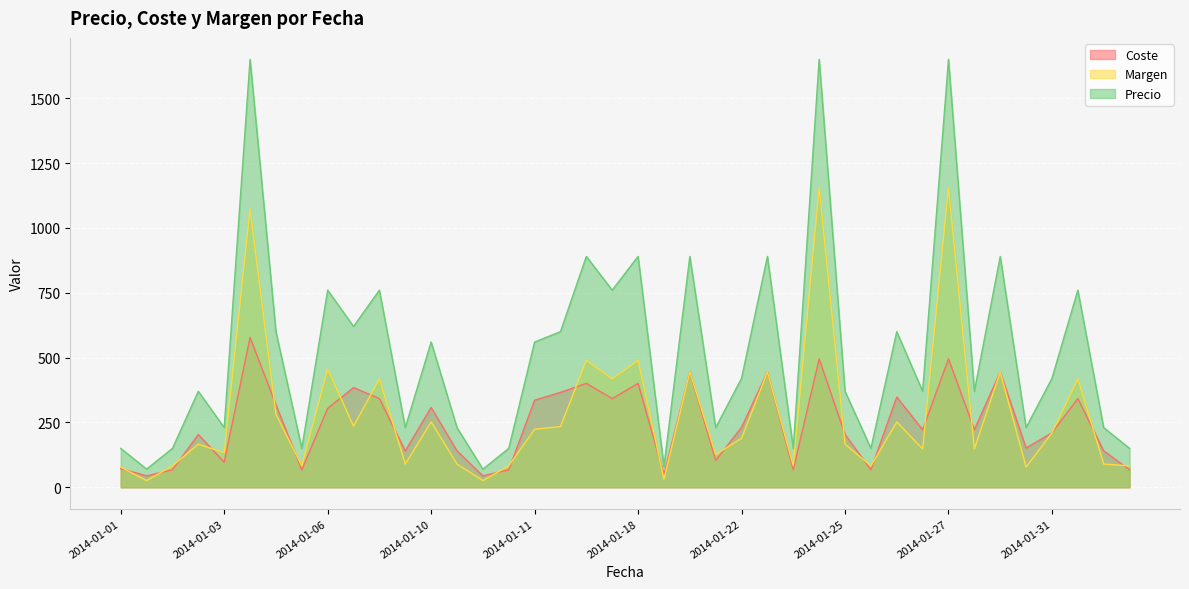

Reading left to right, transcribe all the data shown in this chart.

Coste: 72.0	44.1	67.5	203.5	96.6	577.5	318.0	67.5	304.0	384.4	342.0	140.3	308.0	140.3	44.1	67.5	336.0	366.0	400.5	342.0	400.5	48.8	445.0	103.5	231.0	445.0	67.5	495.0	203.5	67.5	348.0	222.0	495.0	222.0	445.0	151.8	210.0	342.0	140.3	67.5
Margen: 78.0	25.9	82.5	166.5	133.4	1072.5	282.0	82.5	456.0	235.6	418.0	89.7	252.0	89.7	25.9	82.5	224.0	234.0	489.5	418.0	489.5	31.2	445.0	126.5	189.0	445.0	82.5	1155.0	166.5	82.5	252.0	148.0	1155.0	148.0	445.0	78.2	210.0	418.0	89.7	82.5
Precio: 150.0	70.0	150.0	370.0	230.0	1650.0	600.0	150.0	760.0	620.0	760.0	230.0	560.0	230.0	70.0	150.0	560.0	600.0	890.0	760.0	890.0	80.0	890.0	230.0	420.0	890.0	150.0	1650.0	370.0	150.0	600.0	370.0	1650.0	370.0	890.0	230.0	420.0	760.0	230.0	150.0